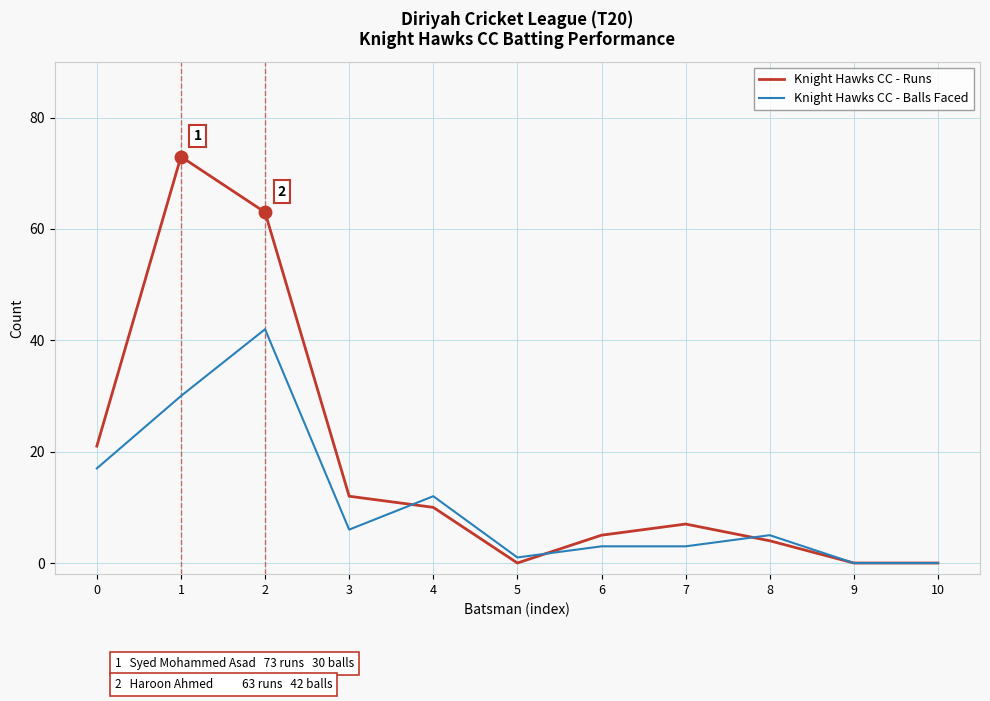

At how many categories does at least one series exceed 66?

1